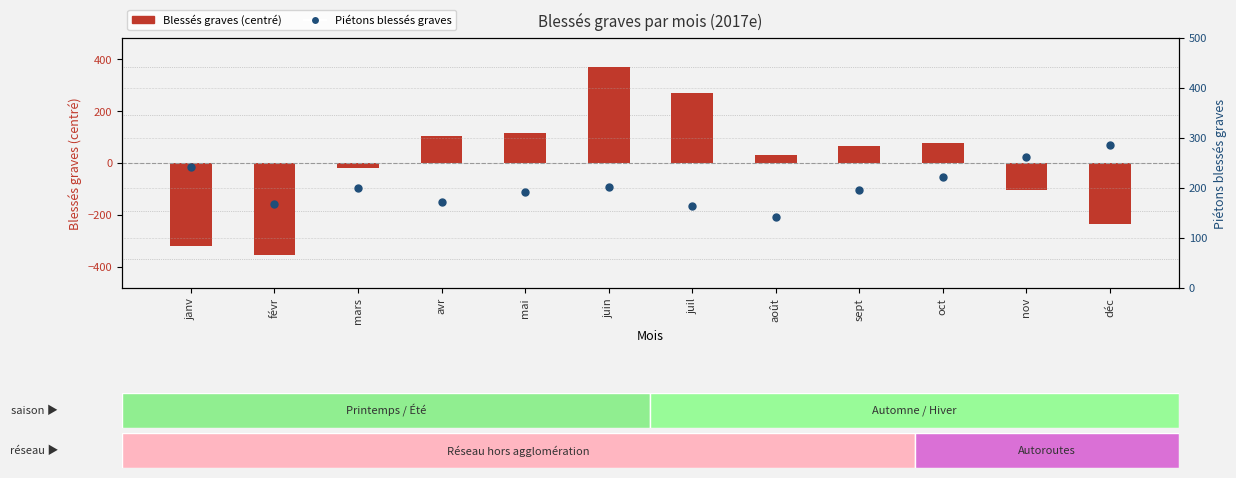

Which series has the largest Y range (max minus min)?

Blessés graves (transformed)